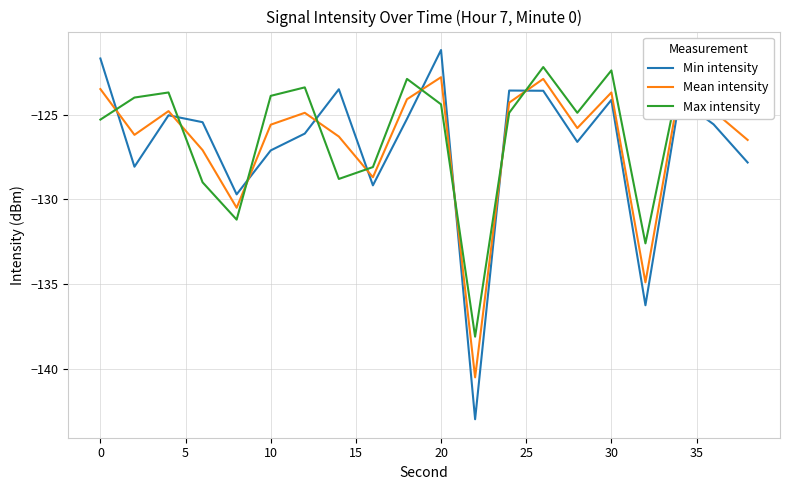

Which series ends up on top after the final intersection of Mean intensity and Max intensity?

Max intensity